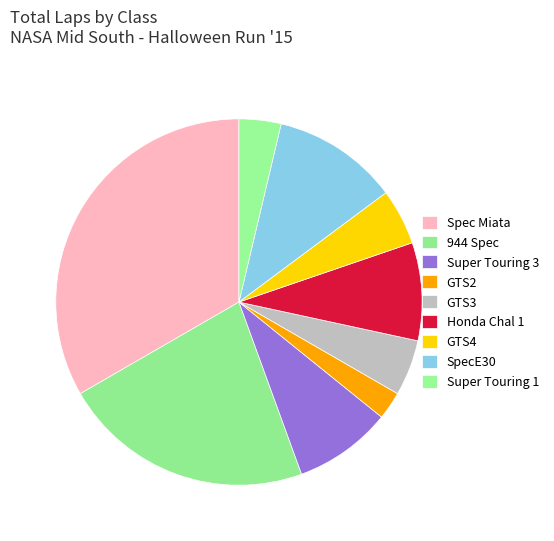

How many slices are in this pie chart?

9